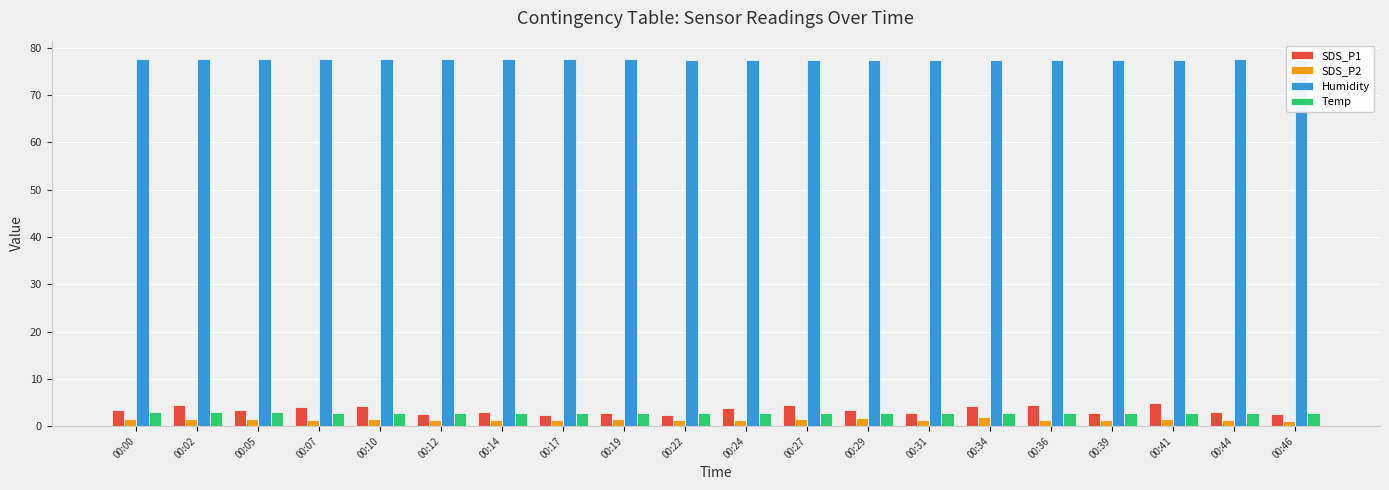

What value does the Humidity series have at 00:22?

77.4